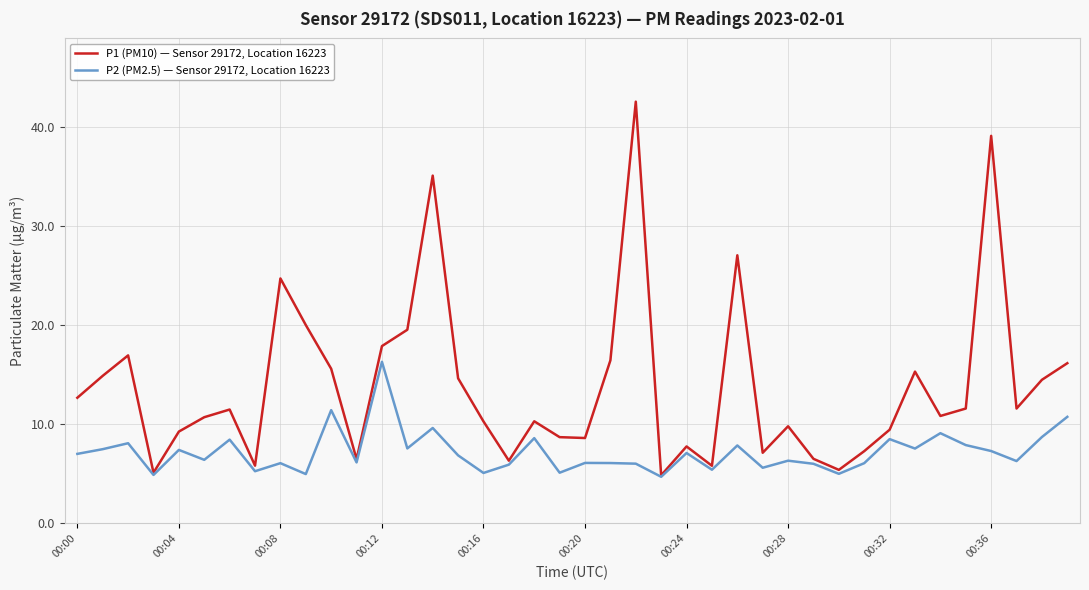

What is the minimum value shown in the chart?

4.7